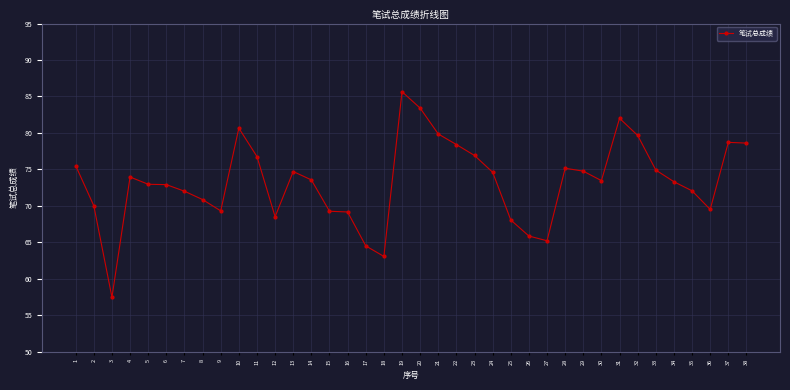

How many categories are shown in the chart?

38